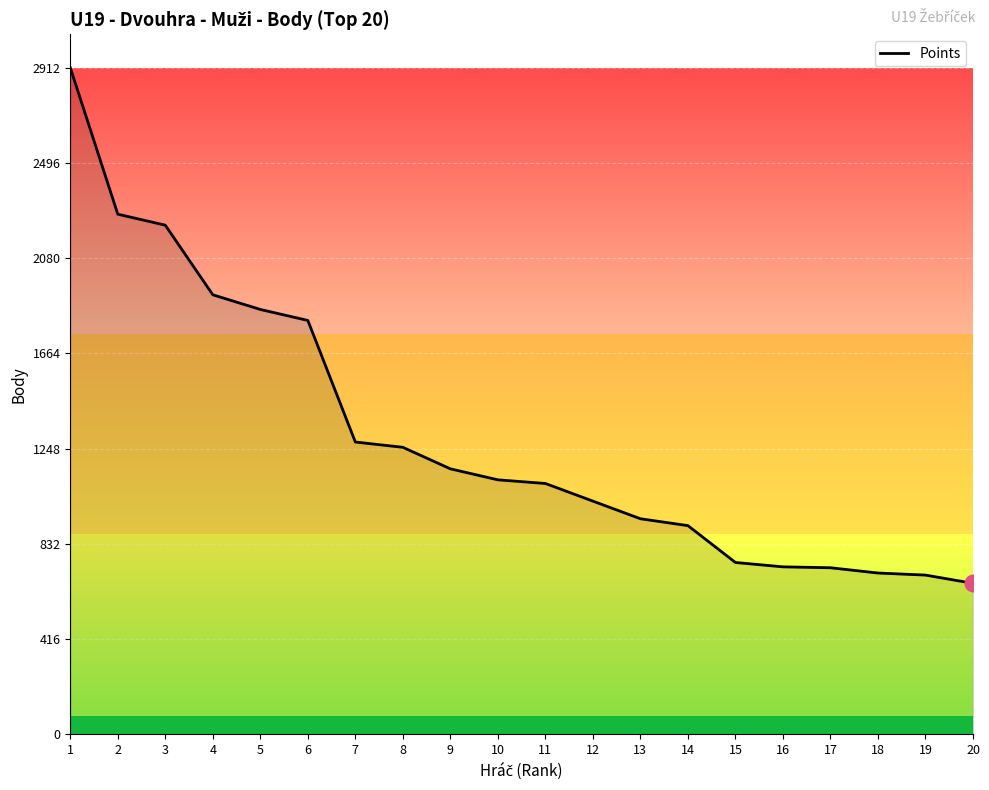

At which label is the value closest to 1786?

6